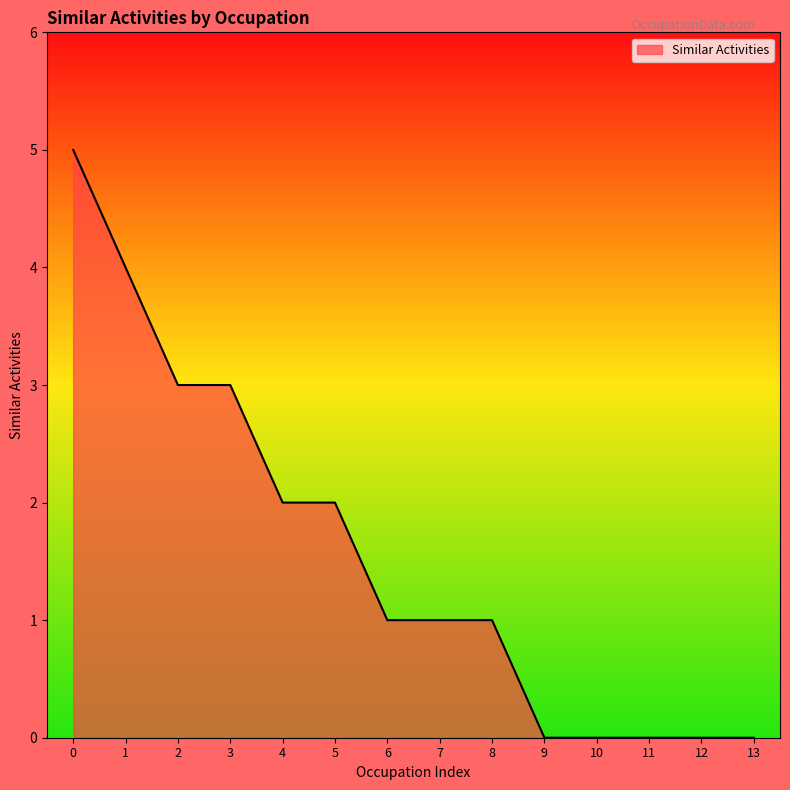

True or false: the data shows 4 at 2.

False